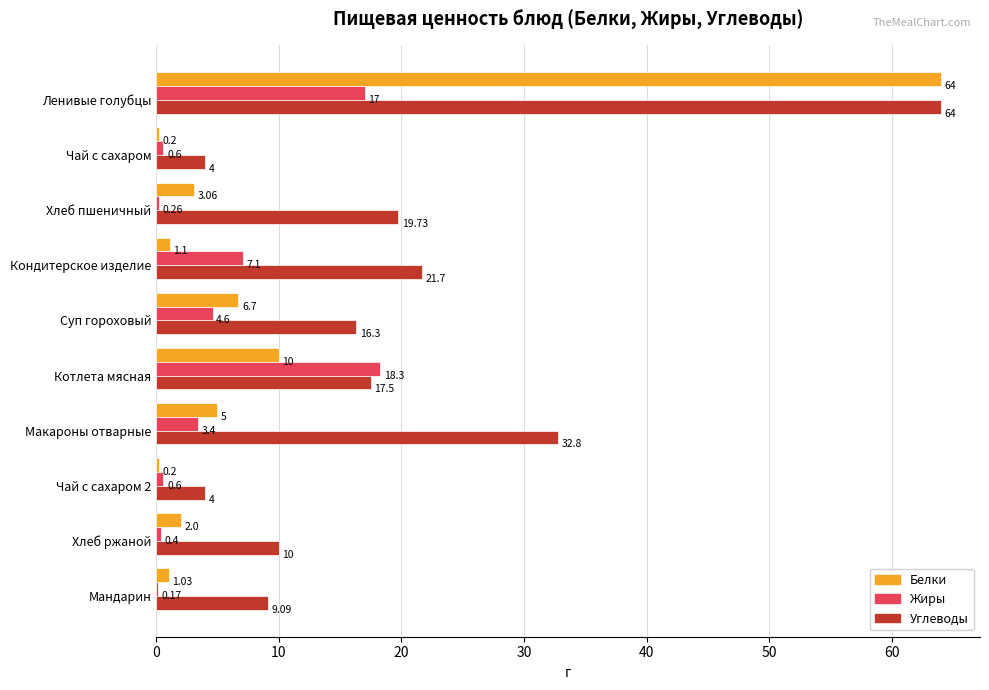

Which category has the highest value in the Жиры series?

Котлета мясная